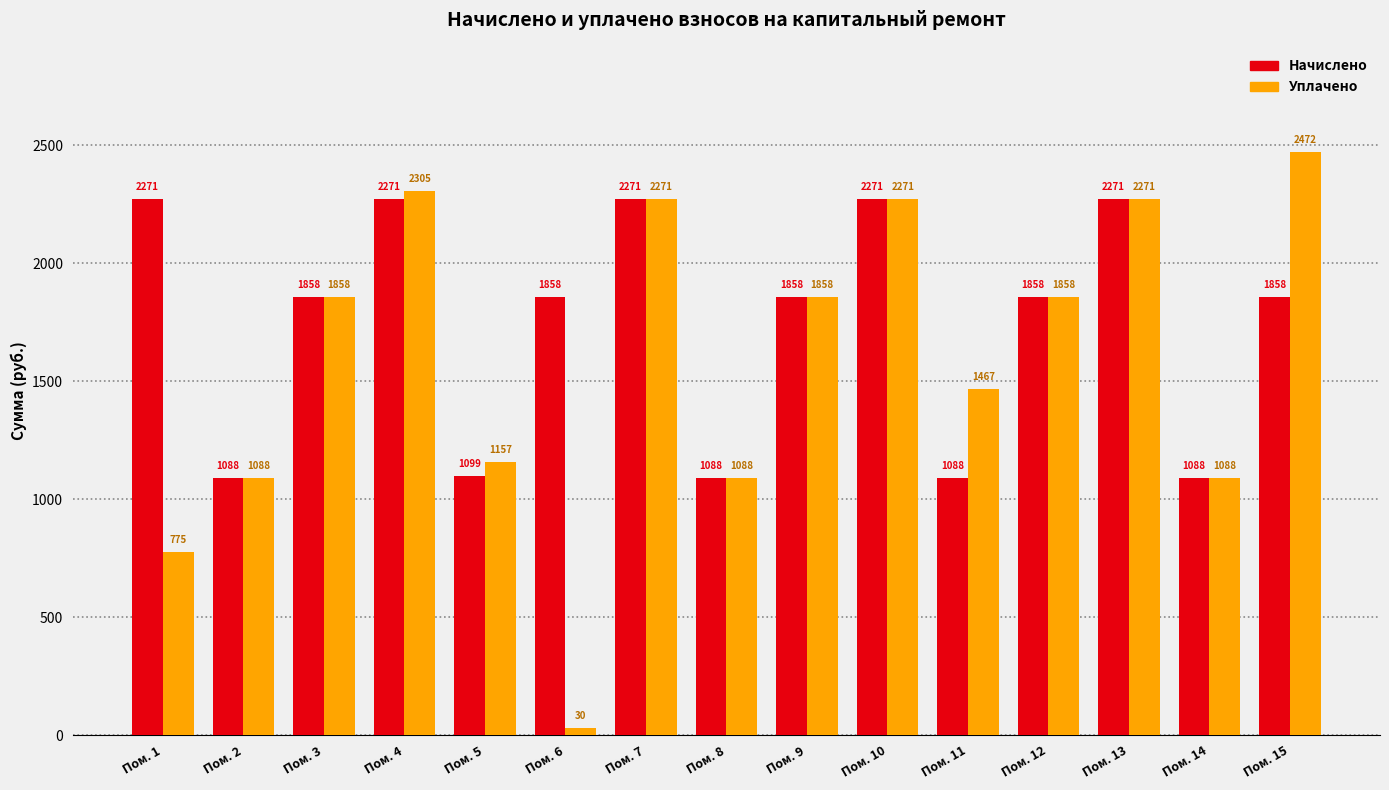

At which category is the sum across all series the highest?

Пом. 4